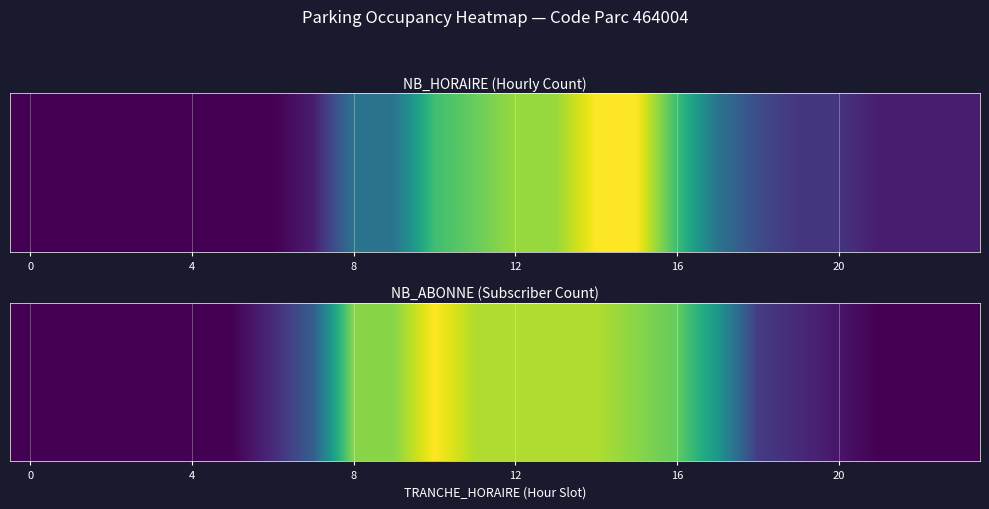

What is the ratio of the value at 14 to the value at 16?

1.2